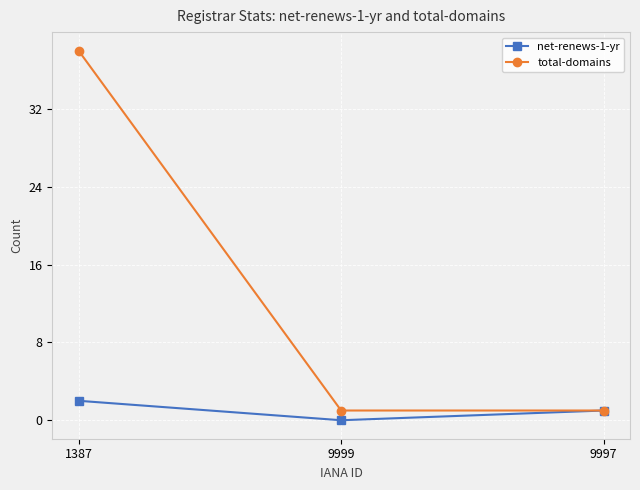

How many lines are shown in the chart?

2